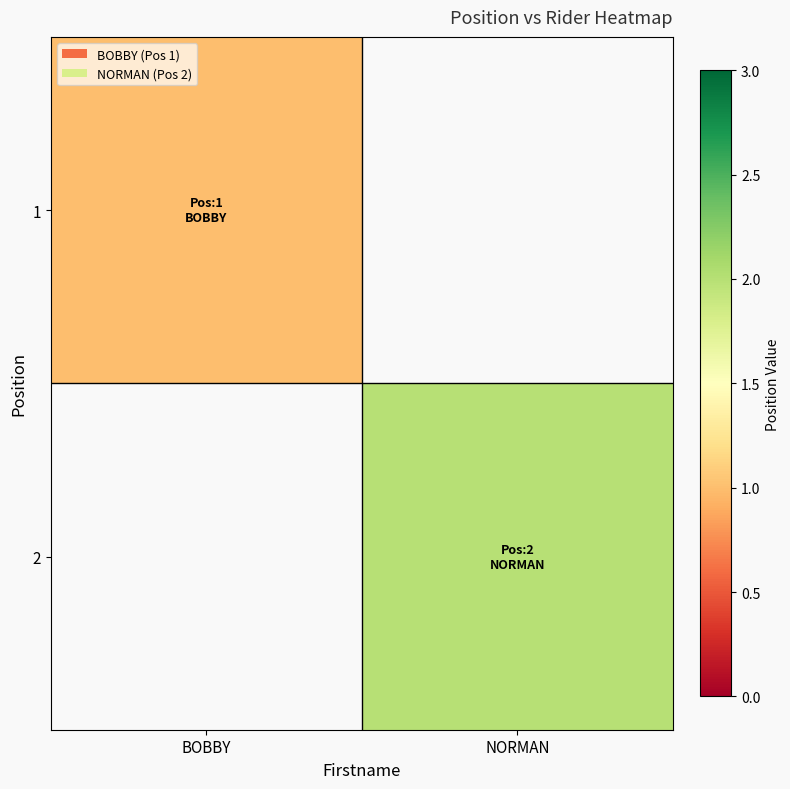

At NORMAN, list the series in order from largest to smallest.

1, 2